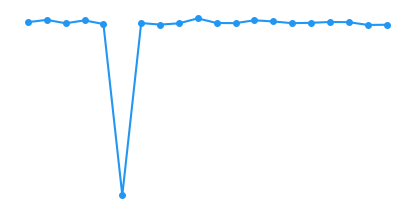

Does the chart have visible grid lines?

No